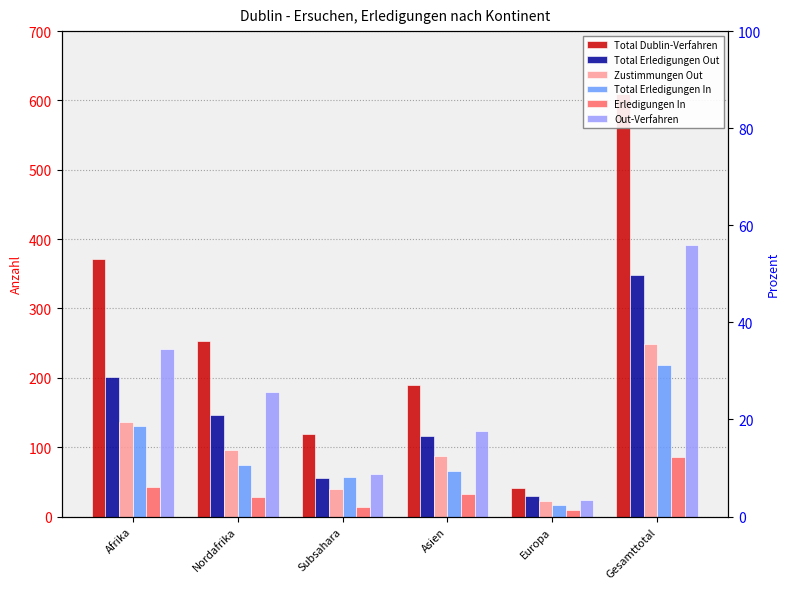

Reading left to right, what are all the values shown in this chart?

Total Dublin-Verfahren: Afrika=372	Nordafrika=253	Subsahara=119	Asien=189	Europa=41	Gesamttotal=610
Total Erledigungen Out: Afrika=201	Nordafrika=146	Subsahara=55	Asien=116	Europa=29	Gesamttotal=349
Zustimmungen Out: Afrika=136	Nordafrika=96	Subsahara=40	Asien=87	Europa=23	Gesamttotal=249
Total Erledigungen In: Afrika=131	Nordafrika=74	Subsahara=57	Asien=65	Europa=17	Gesamttotal=218
Erledigungen In: Afrika=42	Nordafrika=28	Subsahara=14	Asien=32	Europa=9	Gesamttotal=86
Out-Verfahren: Afrika=241	Nordafrika=179	Subsahara=62	Asien=124	Europa=24	Gesamttotal=392